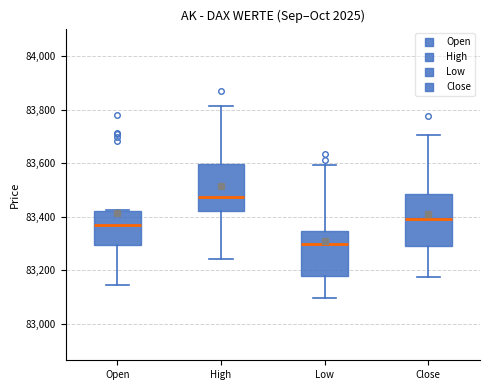

Where does the median line of the box for Close sit on the y-axis? The values are not printed on the chart, so give them approximately, as read against the axis.

83400